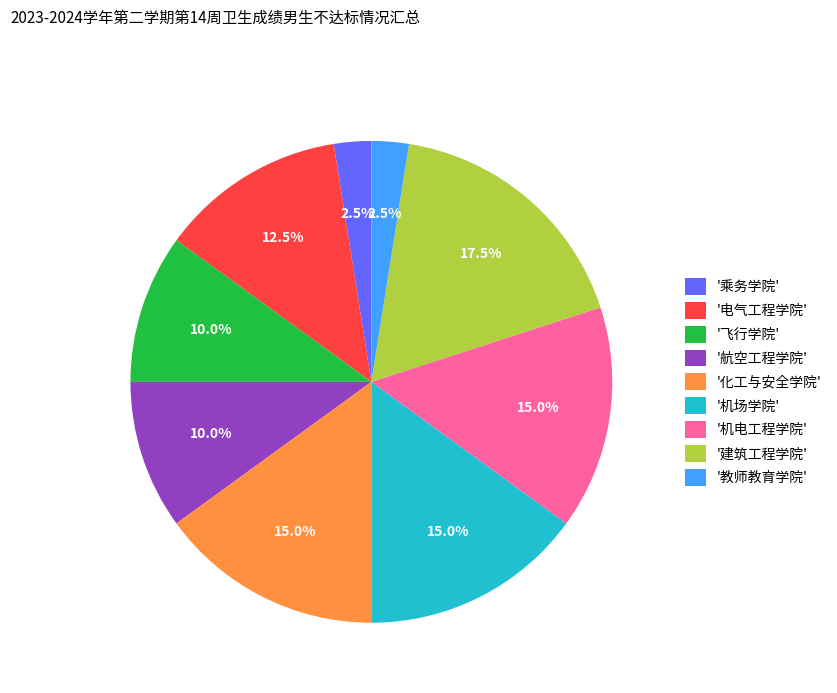

Which slice is the largest?

'建筑工程学院'